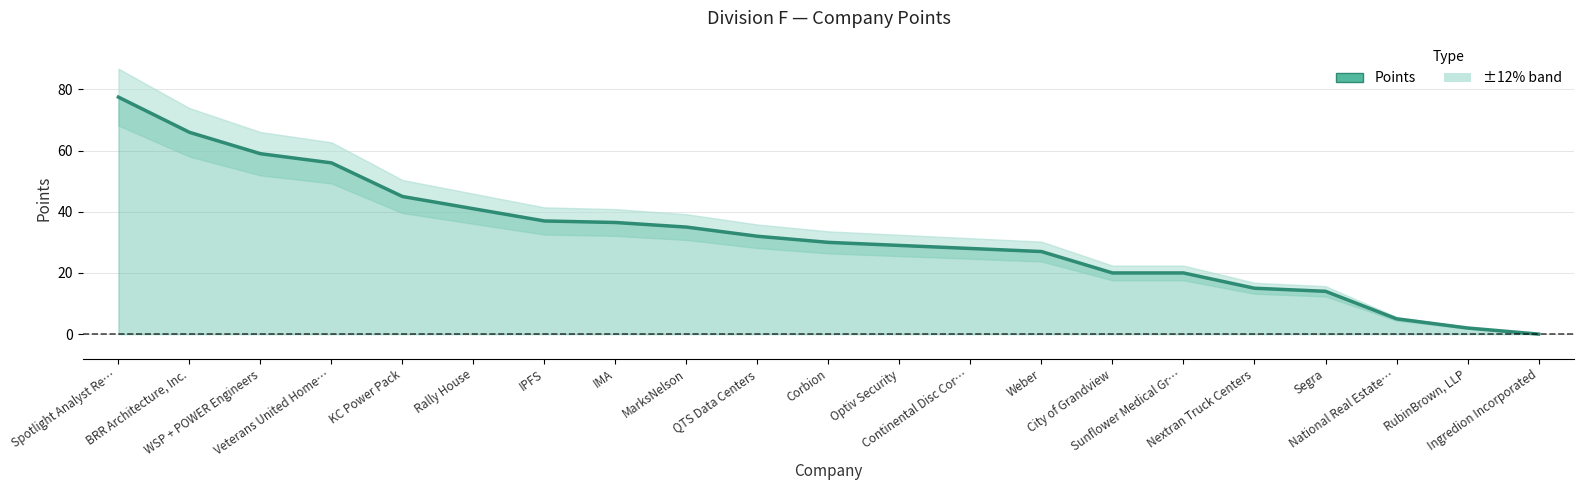

What is the change in value from QTS Data Centers to Nextran Truck Centers?

-17.0